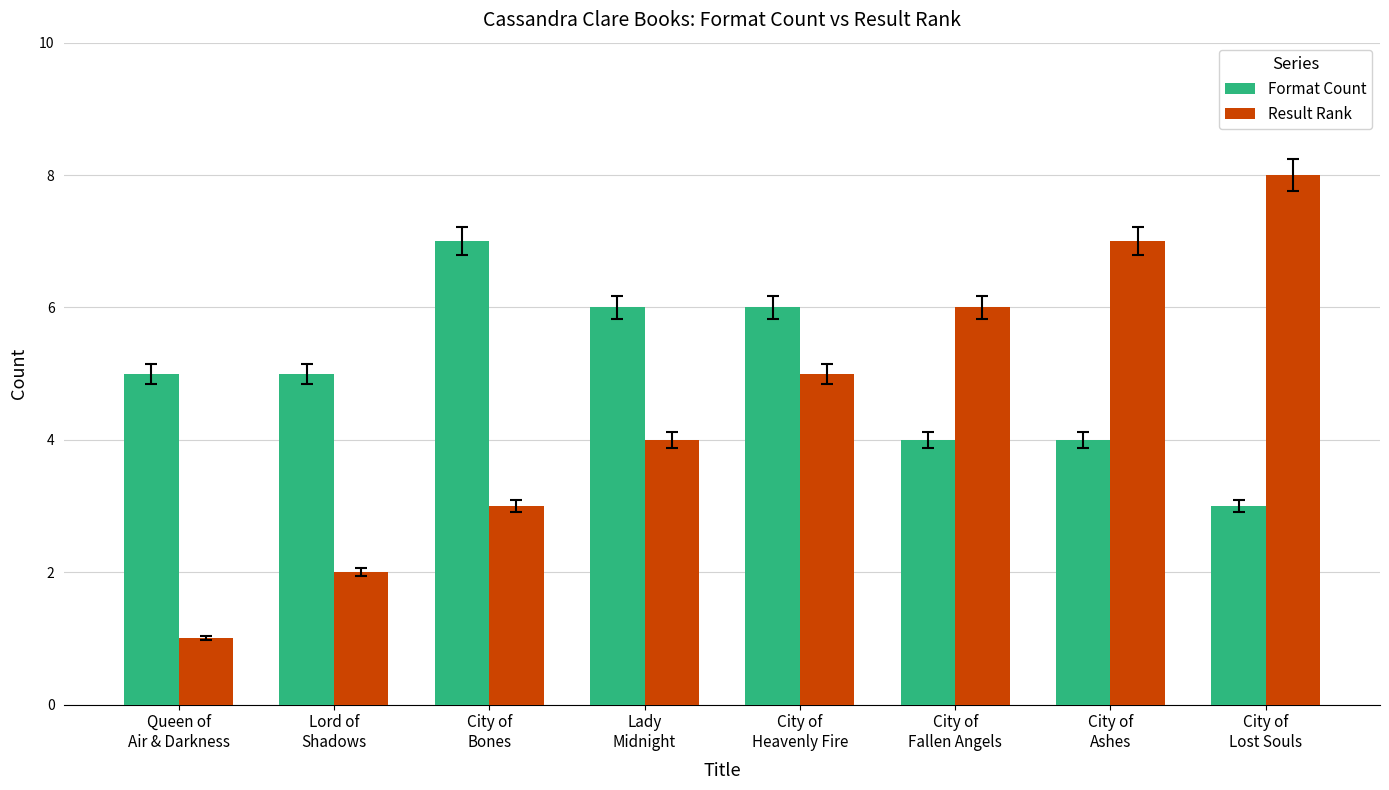

How many bars are there in total?

16